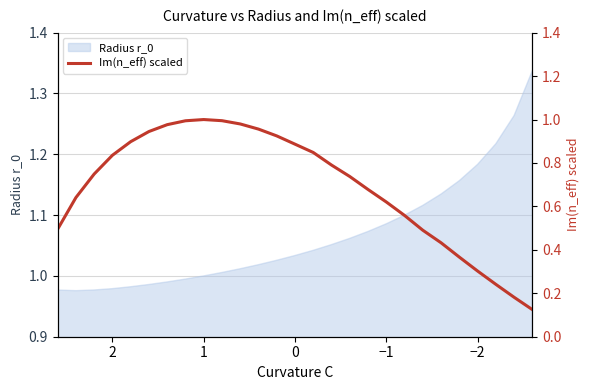

How many points are higher than both their immediate neighbors (excluding endpoints)?

1